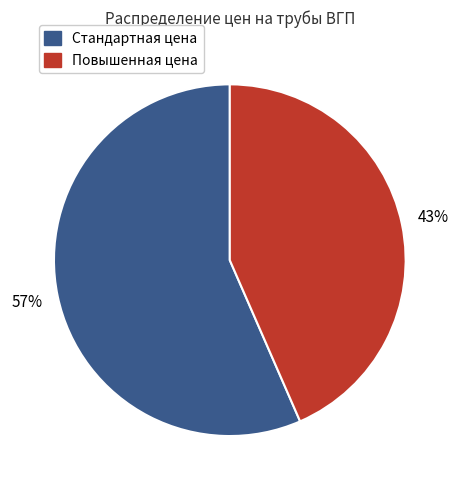

Combined, do Повышенная цена and Стандартная цена account for over 50%?

Yes